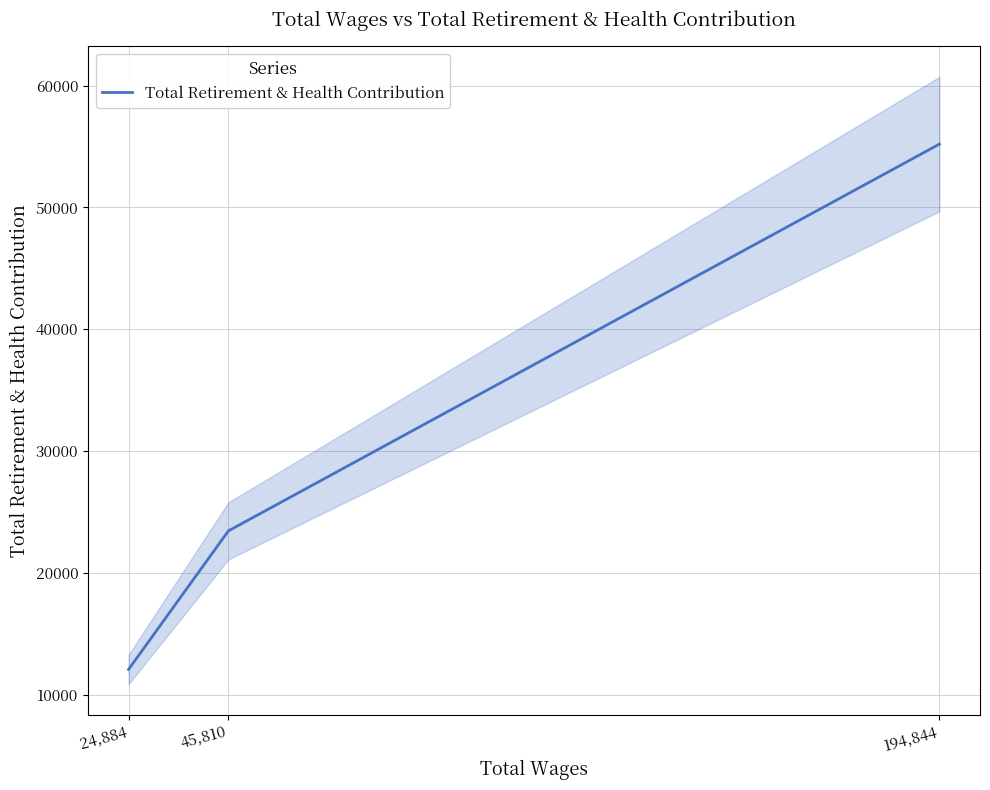

Which label corresponds to the smallest value in the chart?

24,884